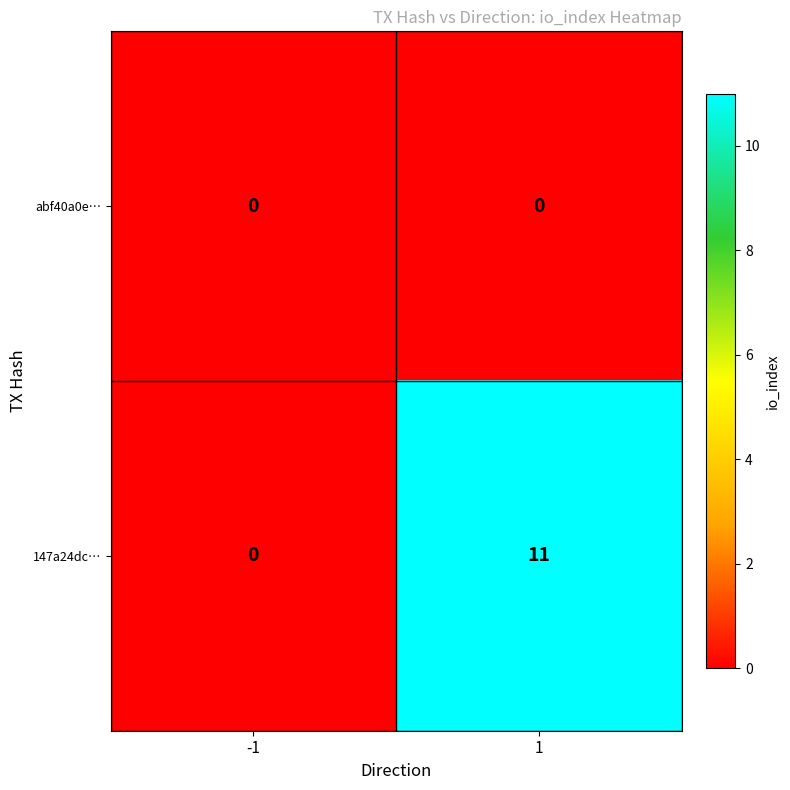

What is the total value across all series at 1?

11